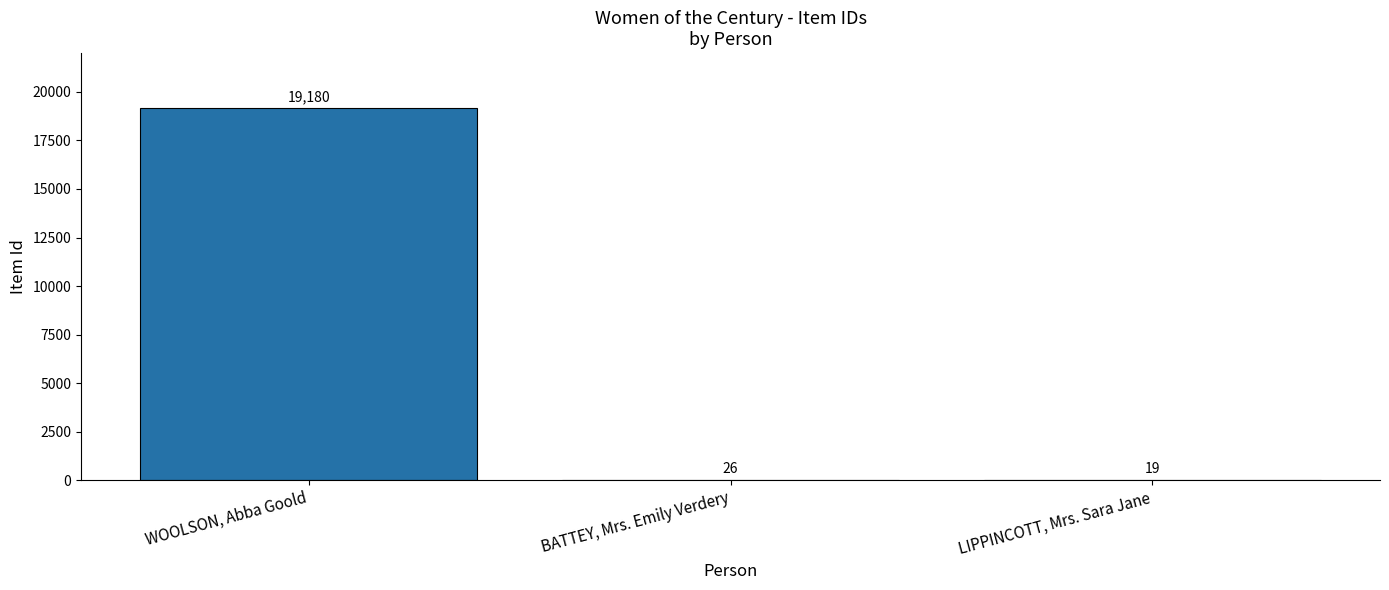

What is the sum of all values?

19225